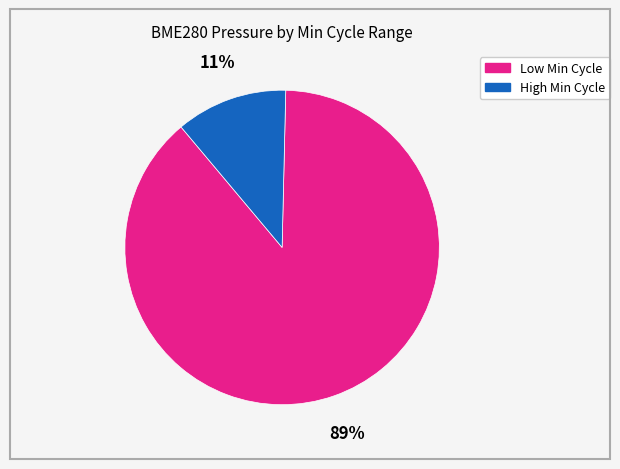

Which slice is the smallest?

High Min Cycle